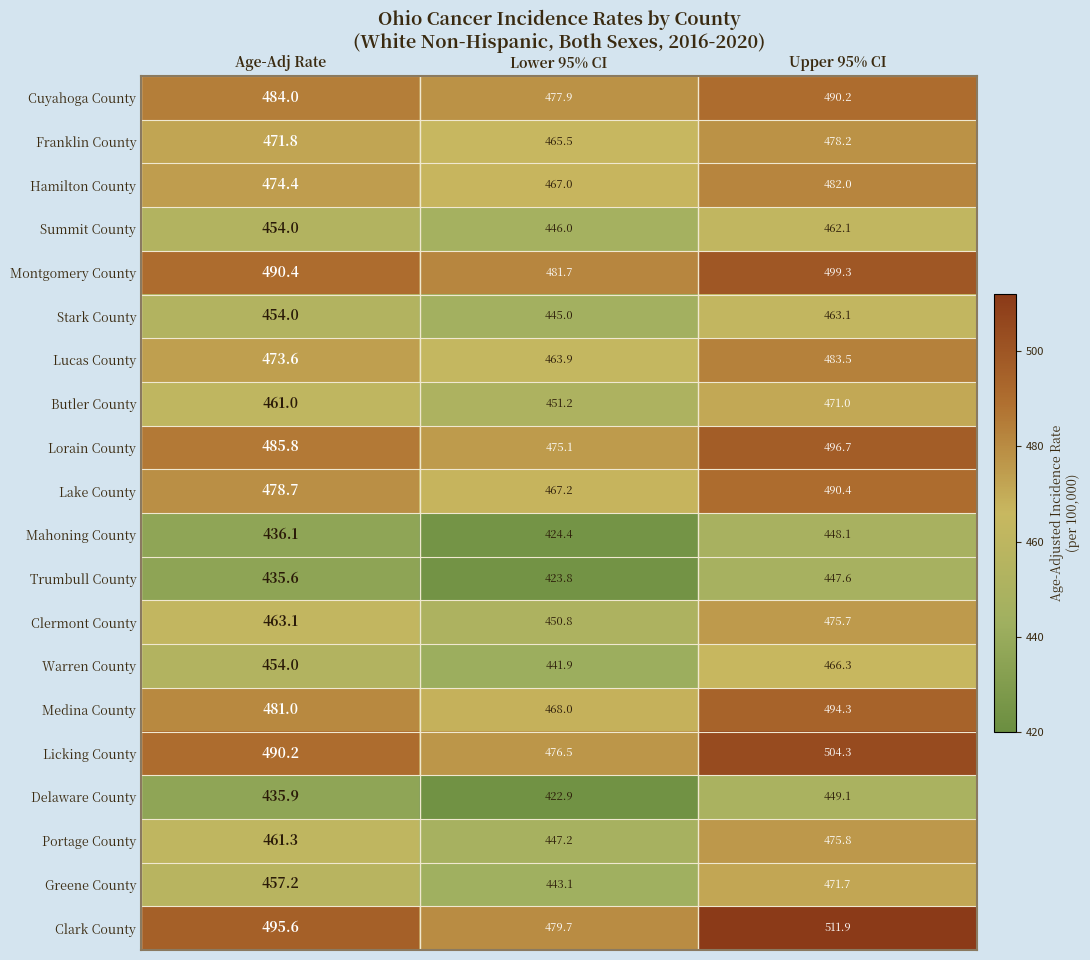

Which series has the largest total across all categories?

Clark County